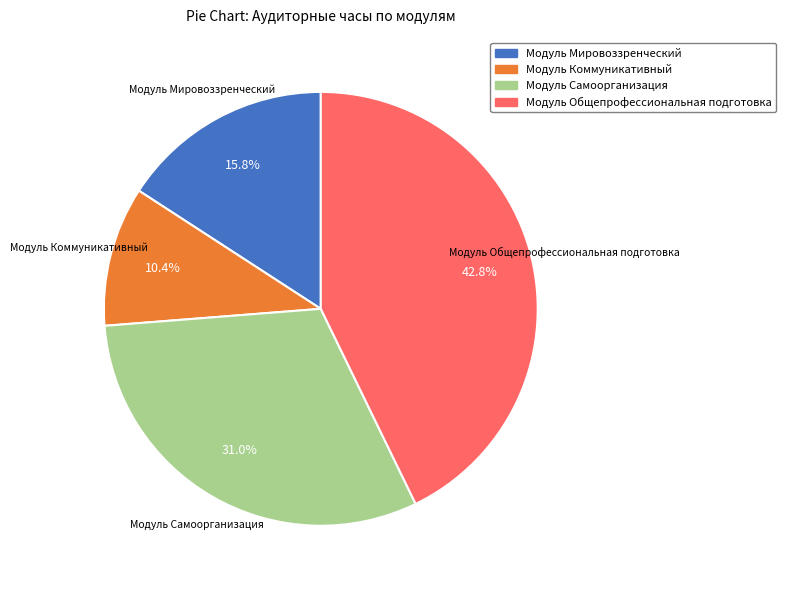

How many slices are in this pie chart?

4